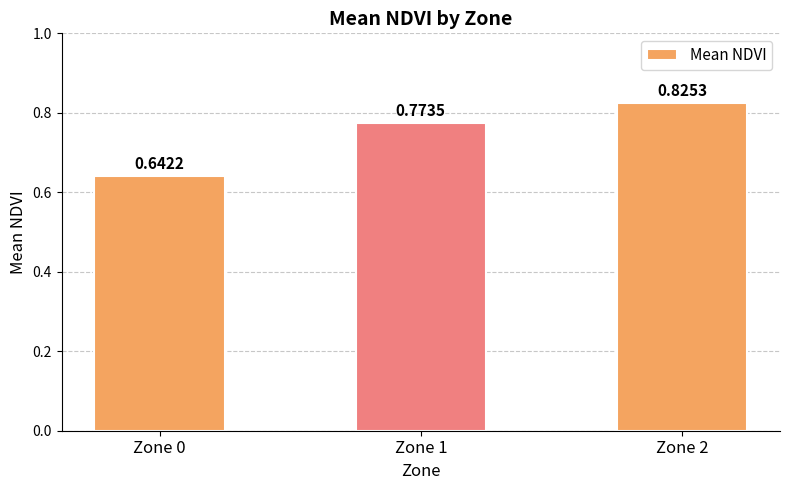

Rank the categories by value from lowest to highest.

Zone 0, Zone 1, Zone 2